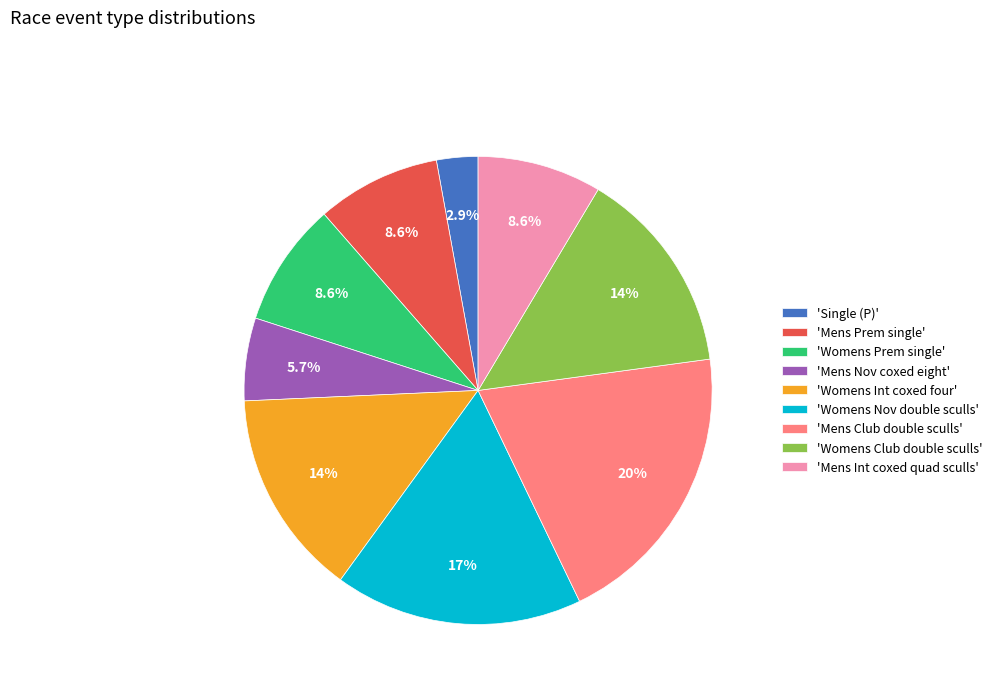

Approximately how many times larger is the value at 'Mens Club double sculls' compared to 'Mens Prem single'?

2.3